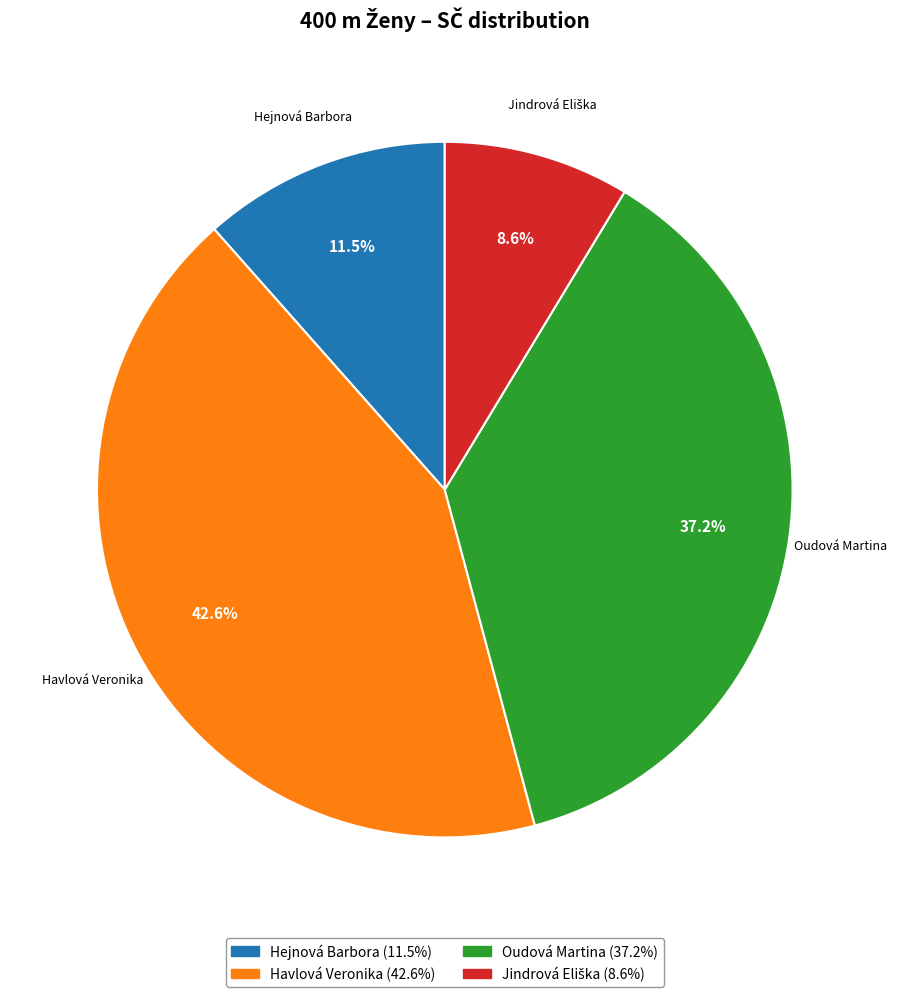

What portion of the pie excludes Havlová Veronika?

57.4%